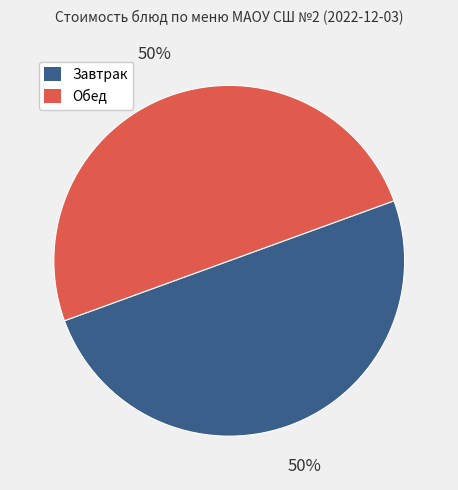

To the nearest percent, what is the average slice percentage?

50%